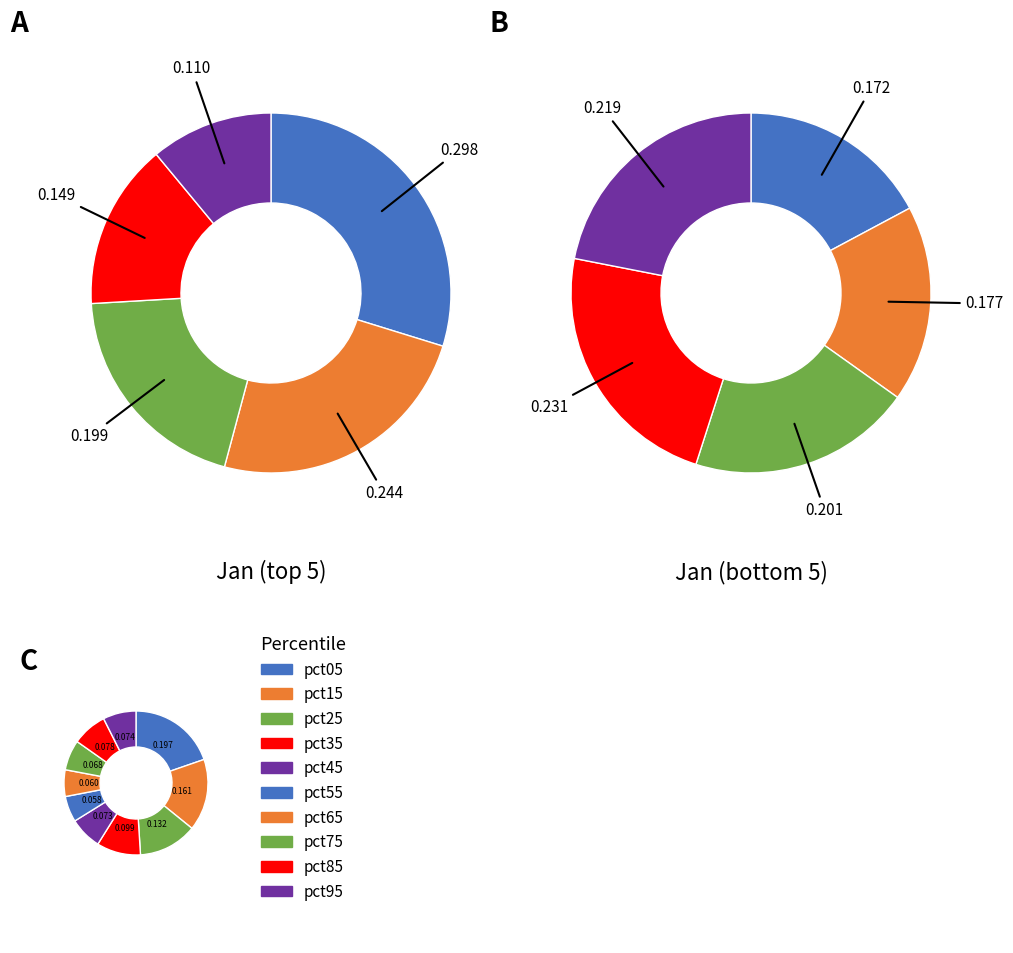

To the nearest percent, what is the difference between the pct85 and pct75 slice percentages?

1%